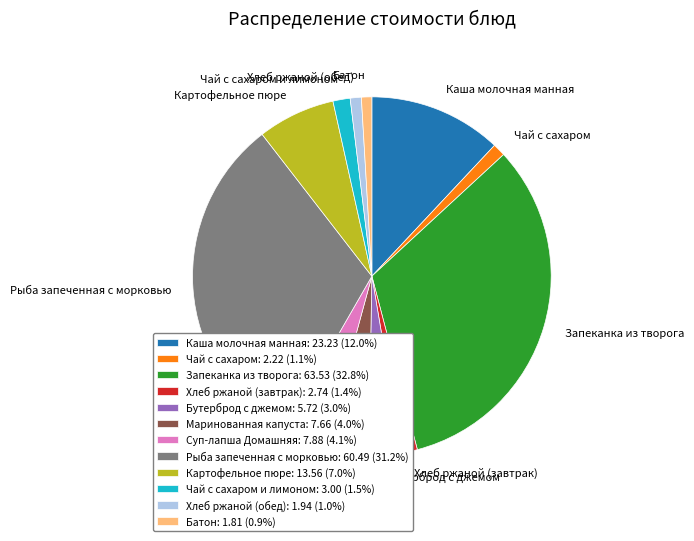

Does Бутерброд с джемом: 5.72 (3.0%) represent more than half of the total?

No